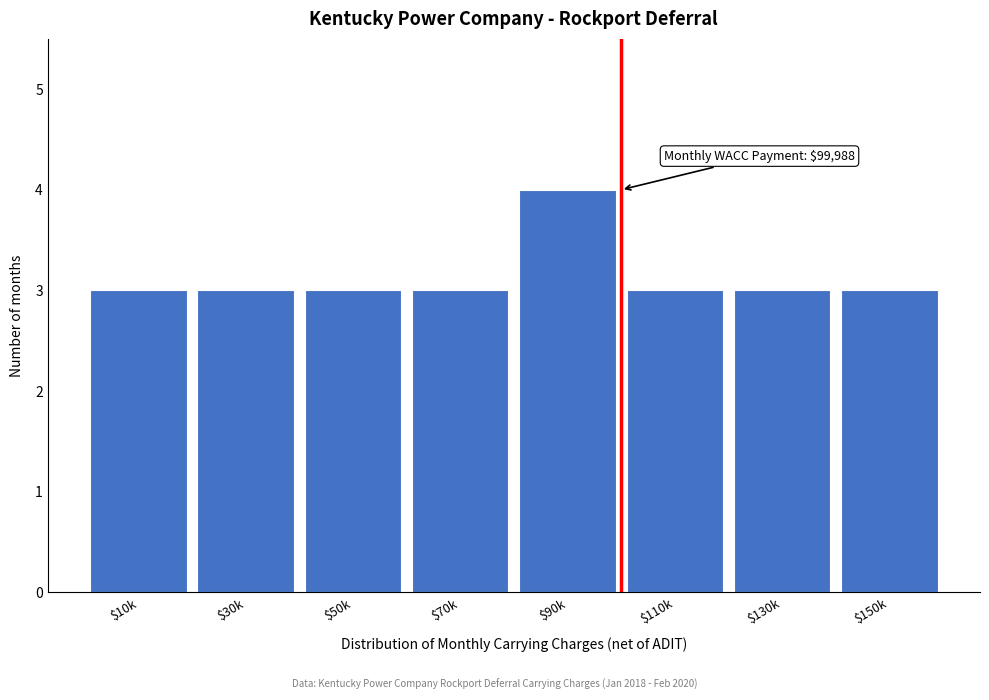

Reading left to right, transcribe all the data shown in this chart.

3	3	3	3	4	3	3	3